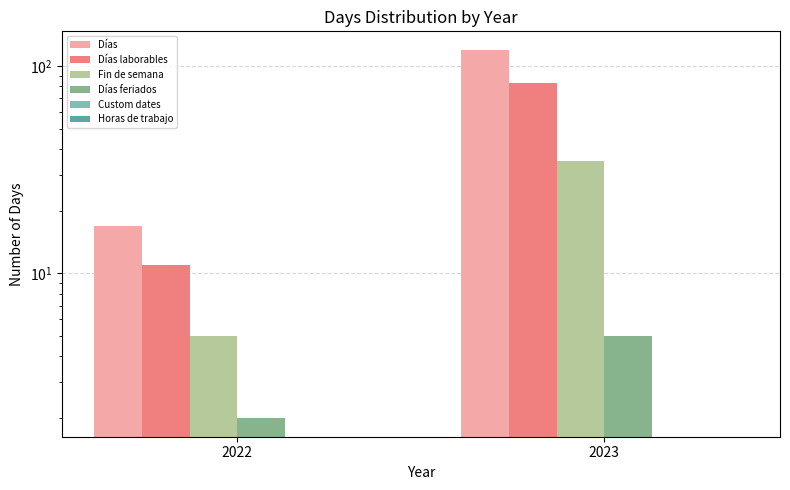

Is the value of Días laborables at 2023 greater than the value of Días at 2022?

Yes